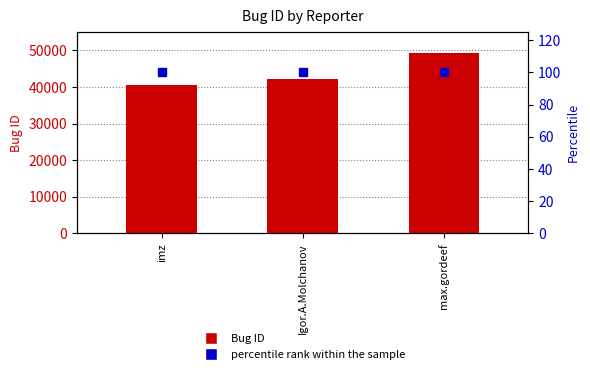

What is the spread (max minus min) of values at Igor.A.Molchanov?

41988